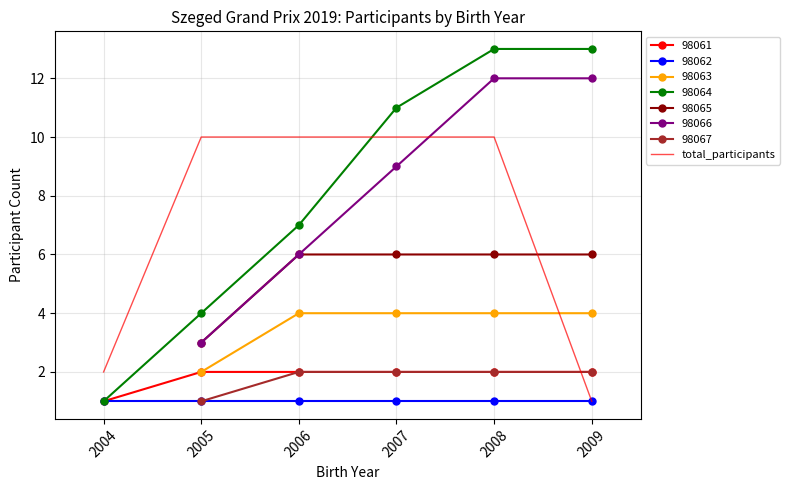

The value of total_participants at 2004 is 1. True or false?

False